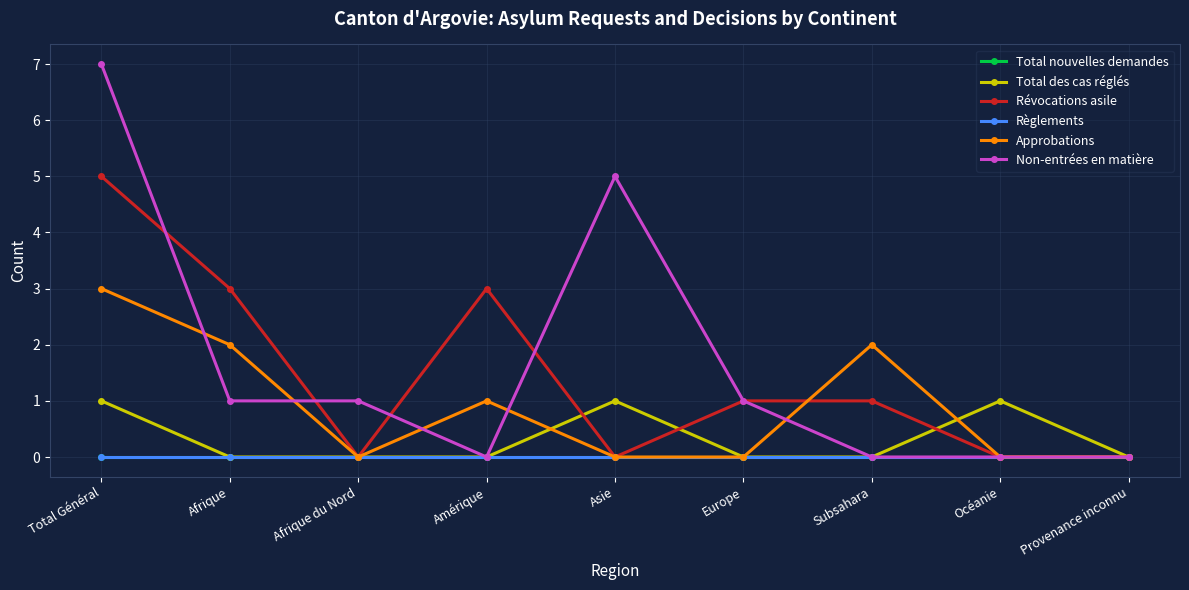

Between Provenance inconnu and Amérique, which is larger?

Provenance inconnu